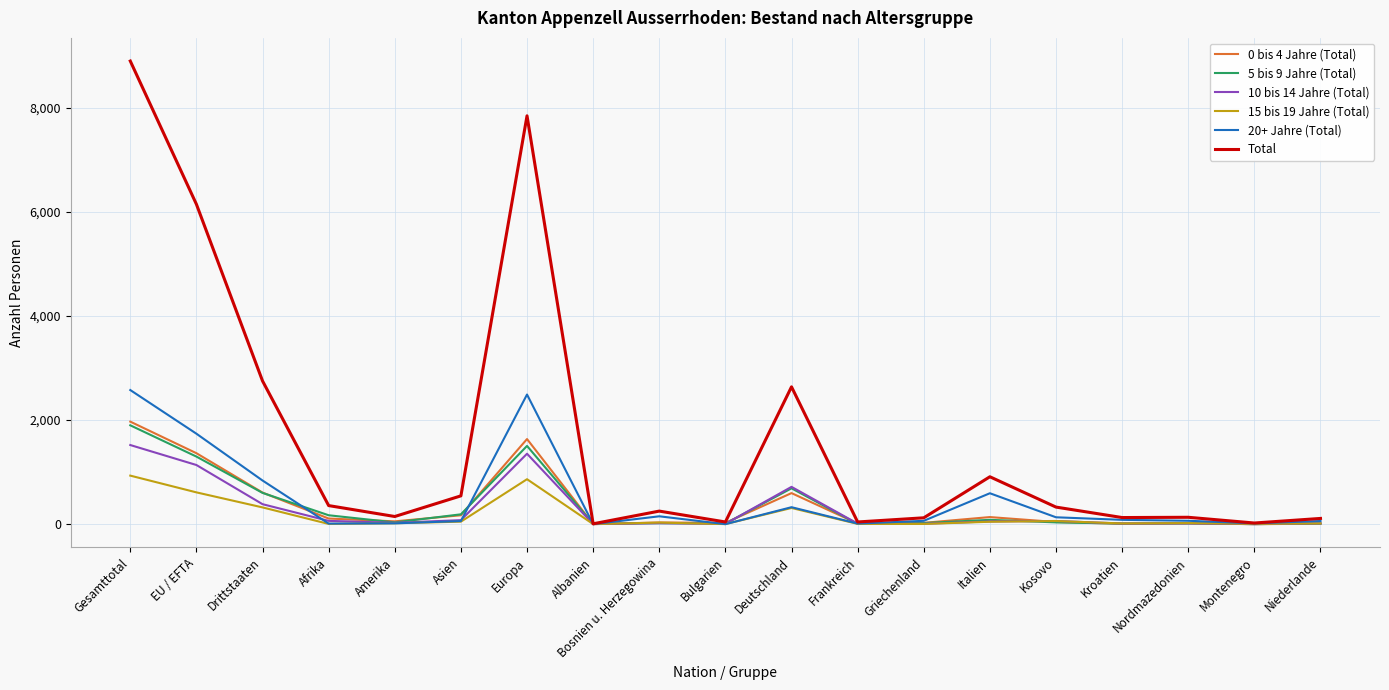

Which series has the largest range (max minus min)?

Total